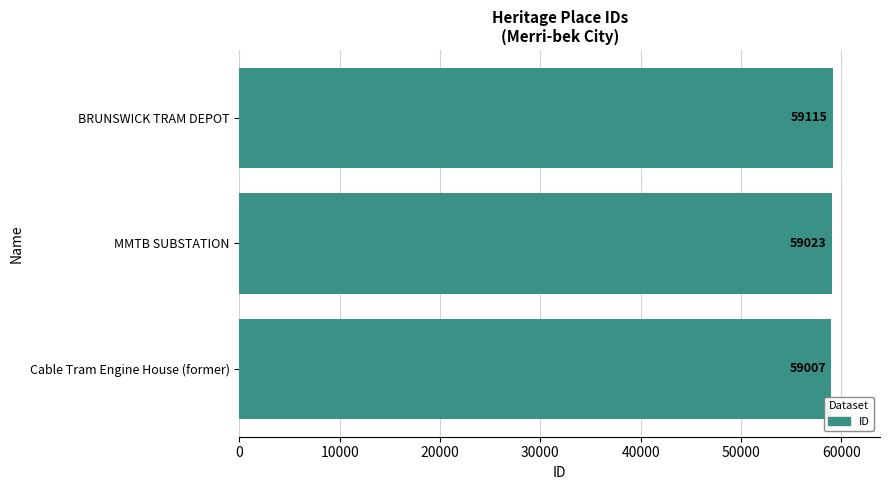

What is the change in value from Cable Tram Engine House (former) to MMTB SUBSTATION?

+16